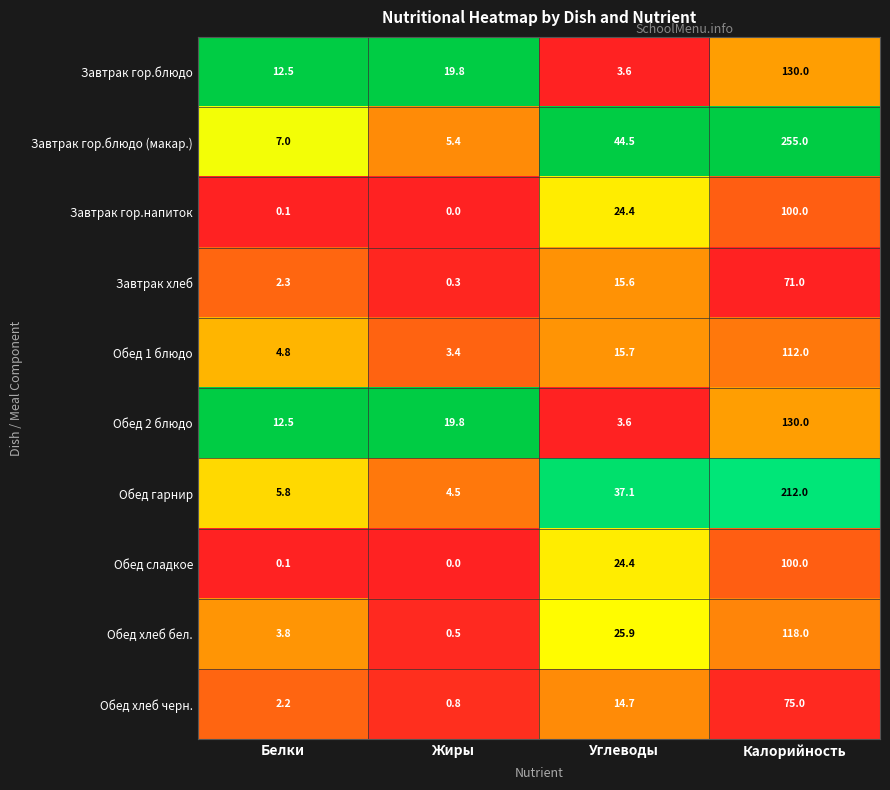

Is it true that Обед хлеб черн. equals 3.5 at Углеводы?

False